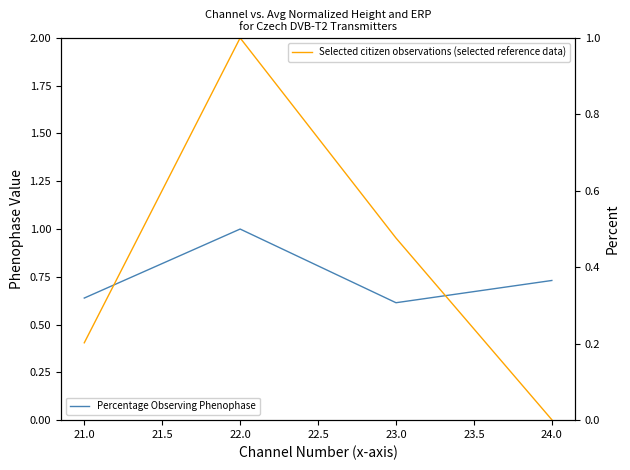

What is the average value of the Avg Height (normalized) series?

0.7